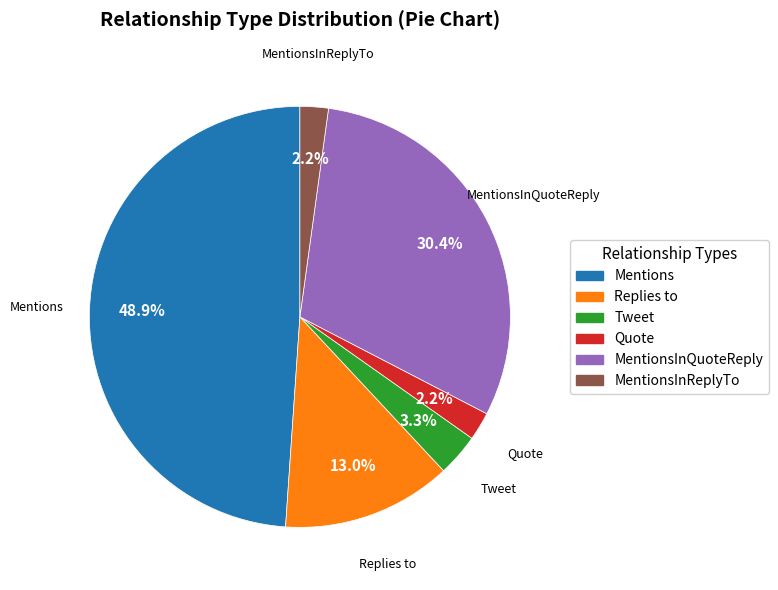

Does any single category account for the majority?

No